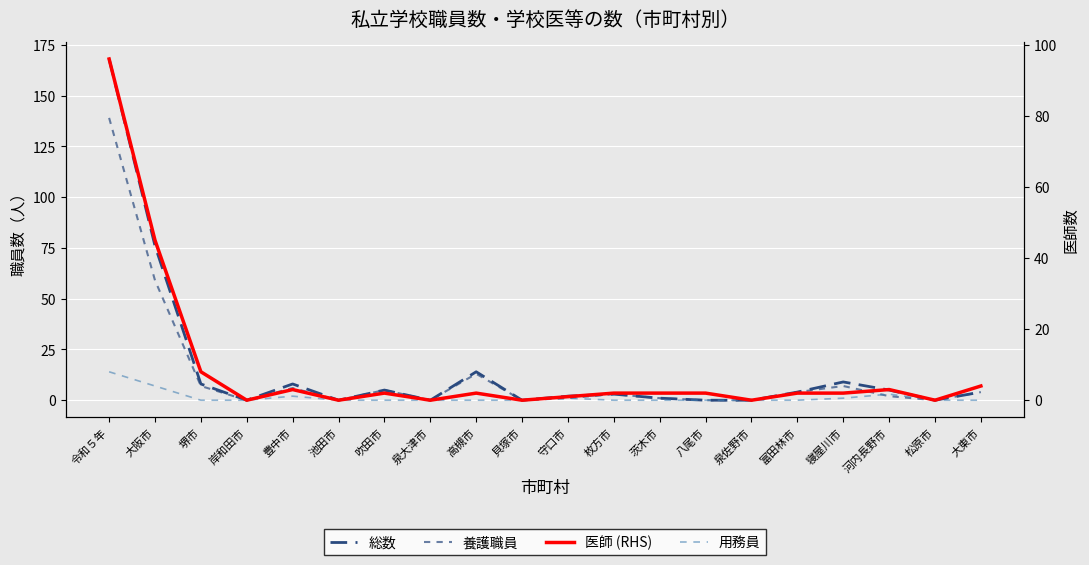

The value of 医師 (RHS) at 茨木市 is 1. True or false?

False